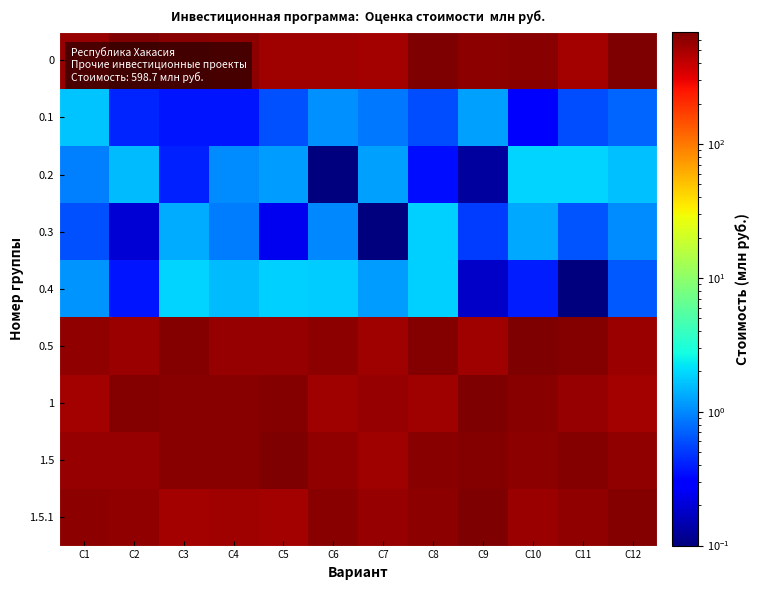

Which label corresponds to the smallest value in the chart?

C7